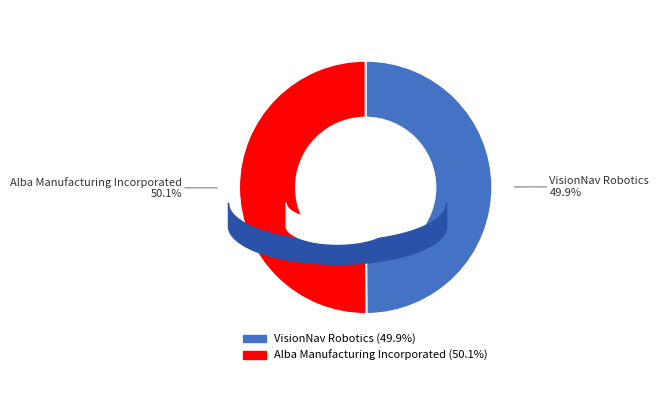

To the nearest percent, what portion does VisionNav Robotics represent?

50%